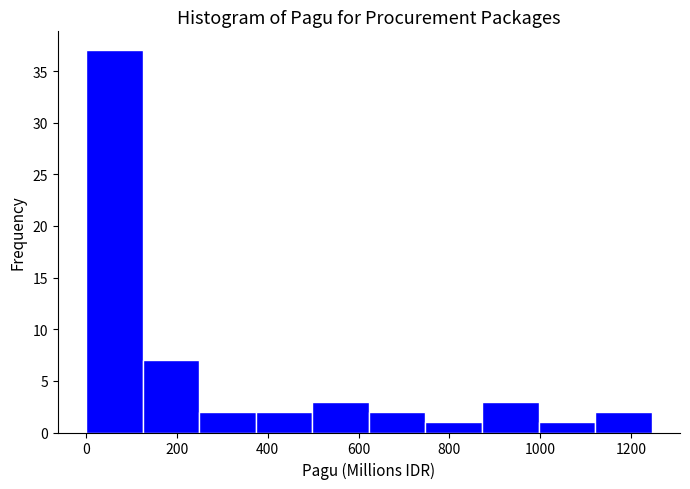

What is the height of the bar covering 0 to 120 on the x-axis? Neither the bar edges nor the heights are printed on the chart, so give them approximately, as read against the axes.

37